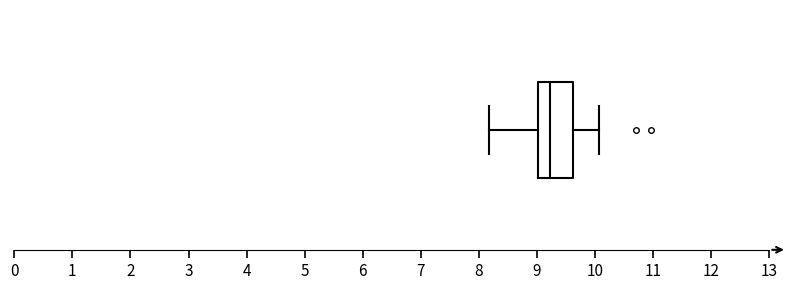

Read this box plot against the x-axis: the position of the median line, the range covered by the box, and the ends of both whiskers. The values are not printed on the chart, so give them approximately, as read against the axis.

median 9.2, box 9.0 to 9.6, whiskers 8.2 to 10.1